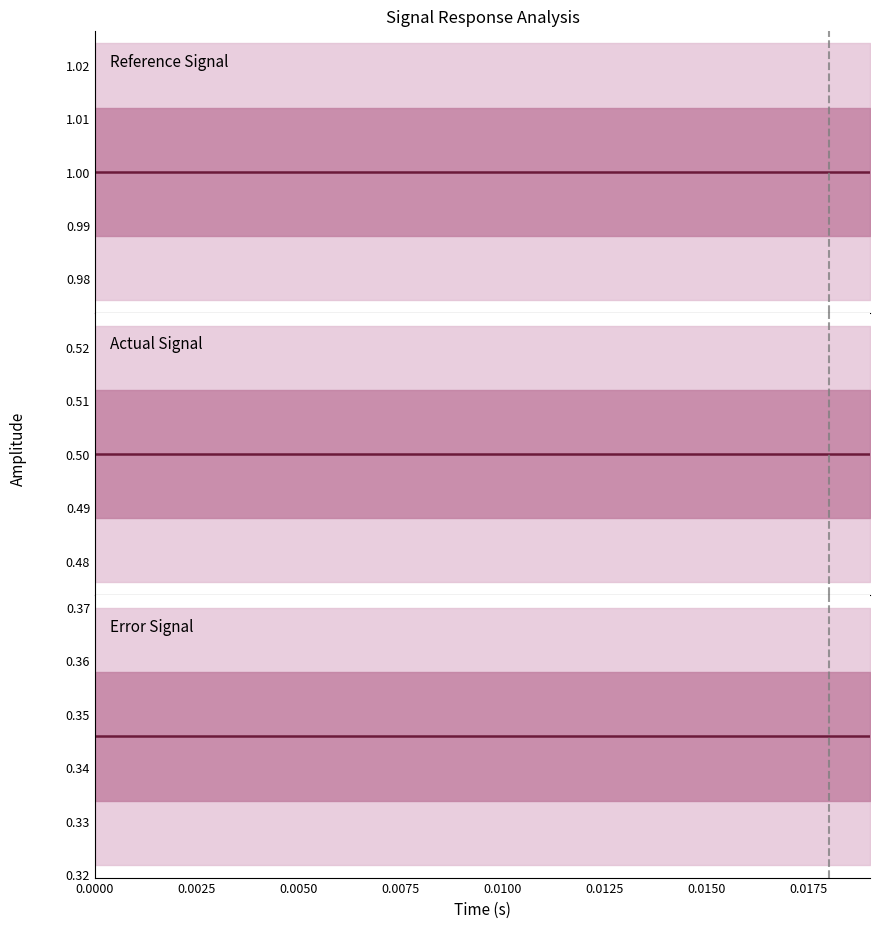

What is the greatest value displayed?

1.0